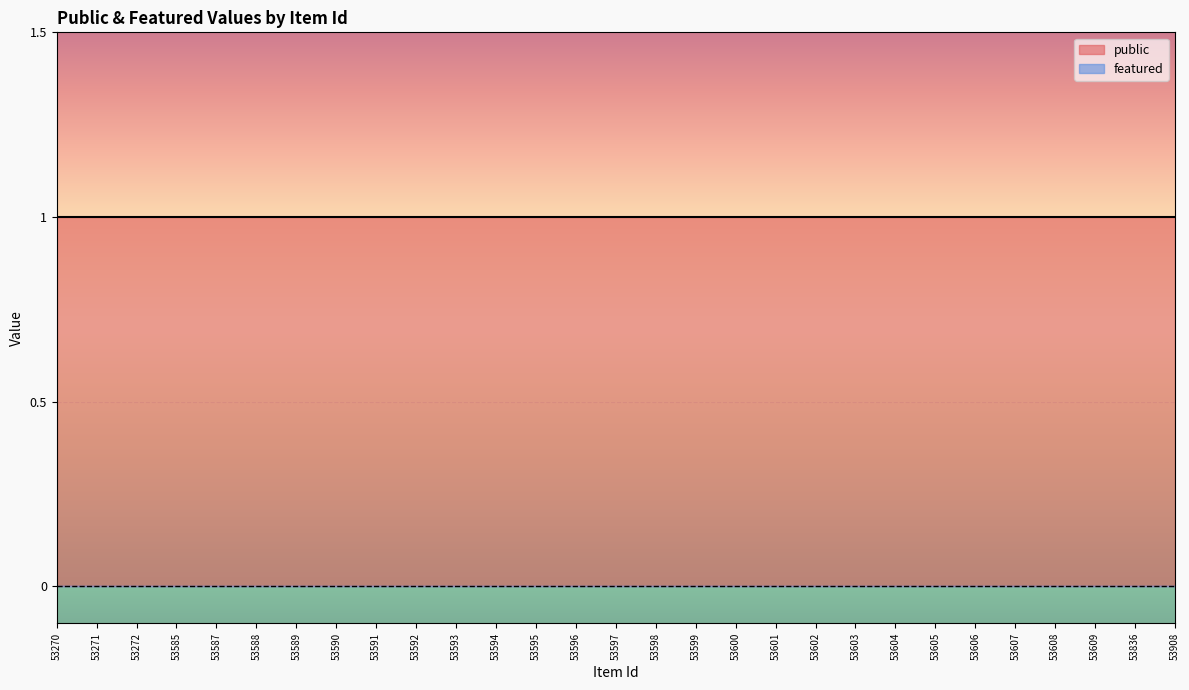

True or false: featured has more than 0 points higher than both neighbors.

False